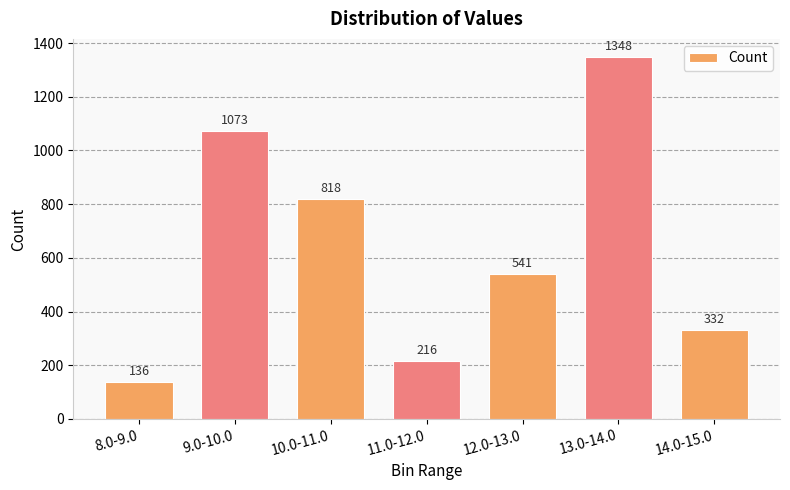

Which has a higher value, 11.0-12.0 or 9.0-10.0?

9.0-10.0